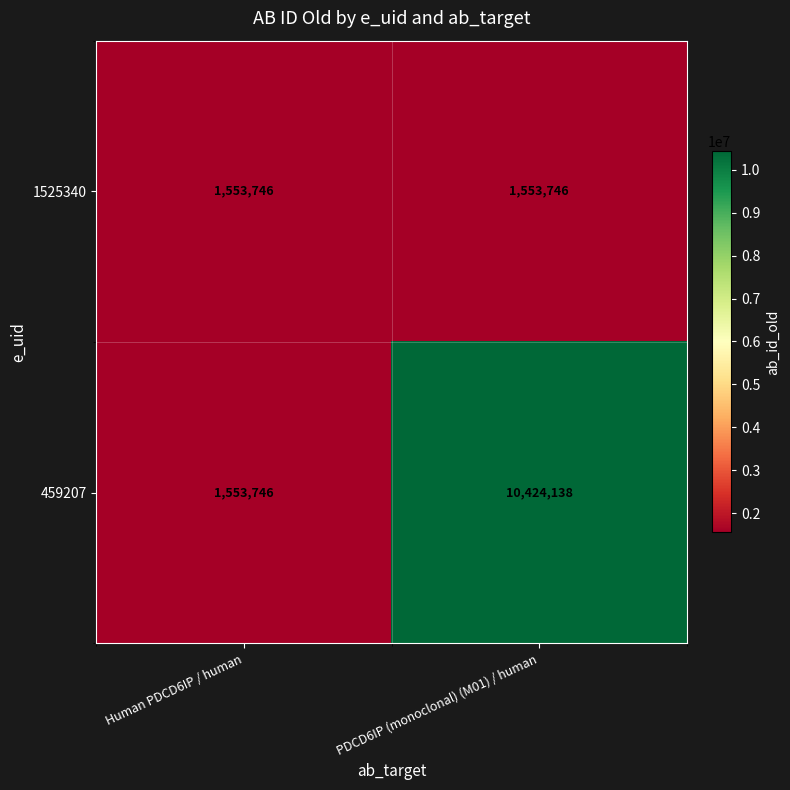

Is it true that 1525340 equals 2468643 at Human PDCD6IP / human?

False